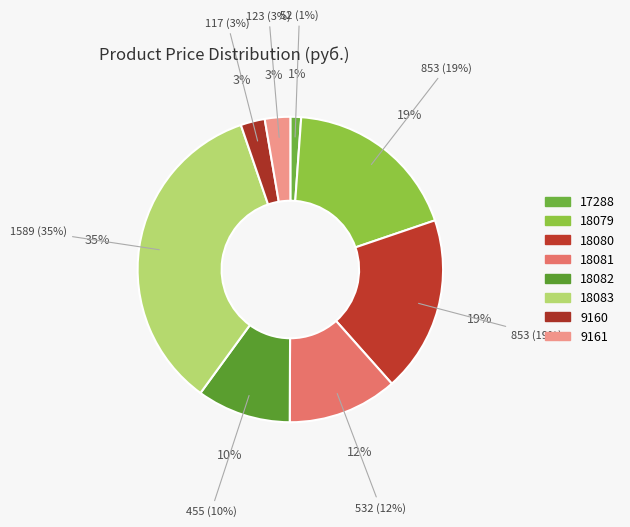

Is the sum of 17288 and 18082 greater than half?

No